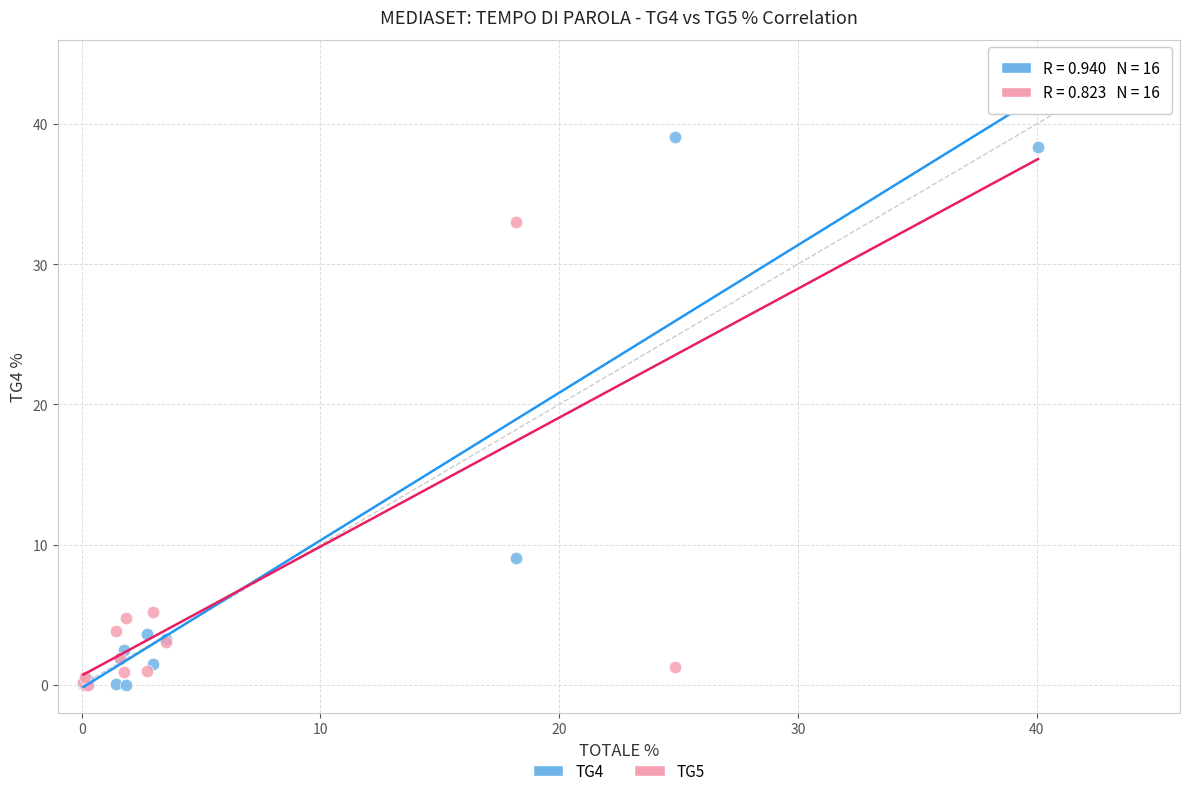

Across all series, what Y value is closest to 22?

33.0